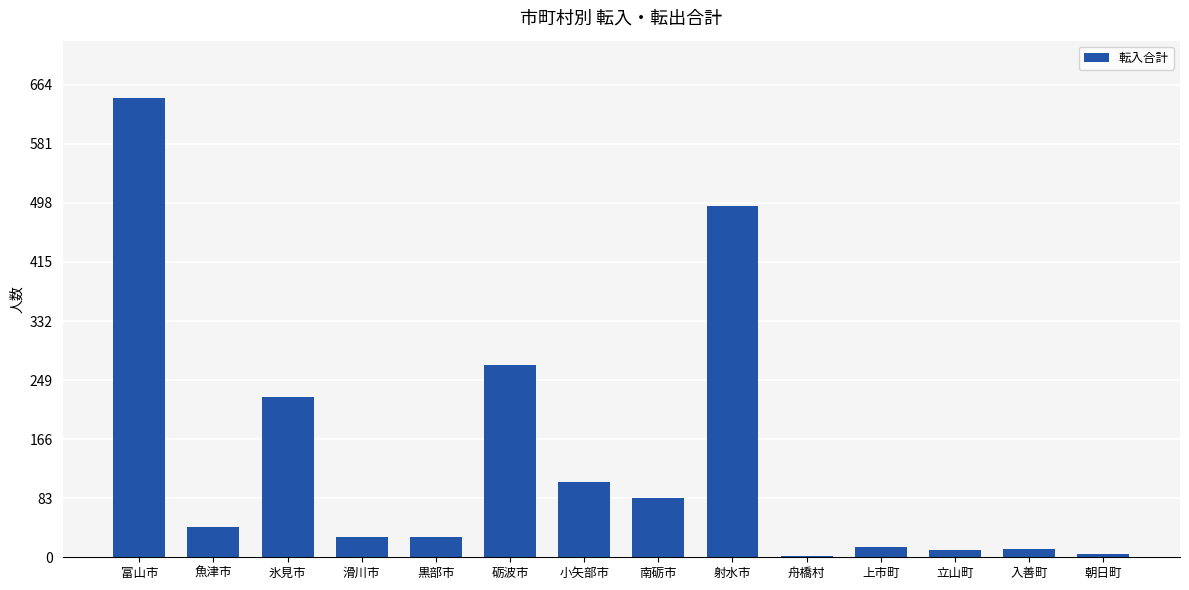

Is it true that the value at 射水市 is 494?

True